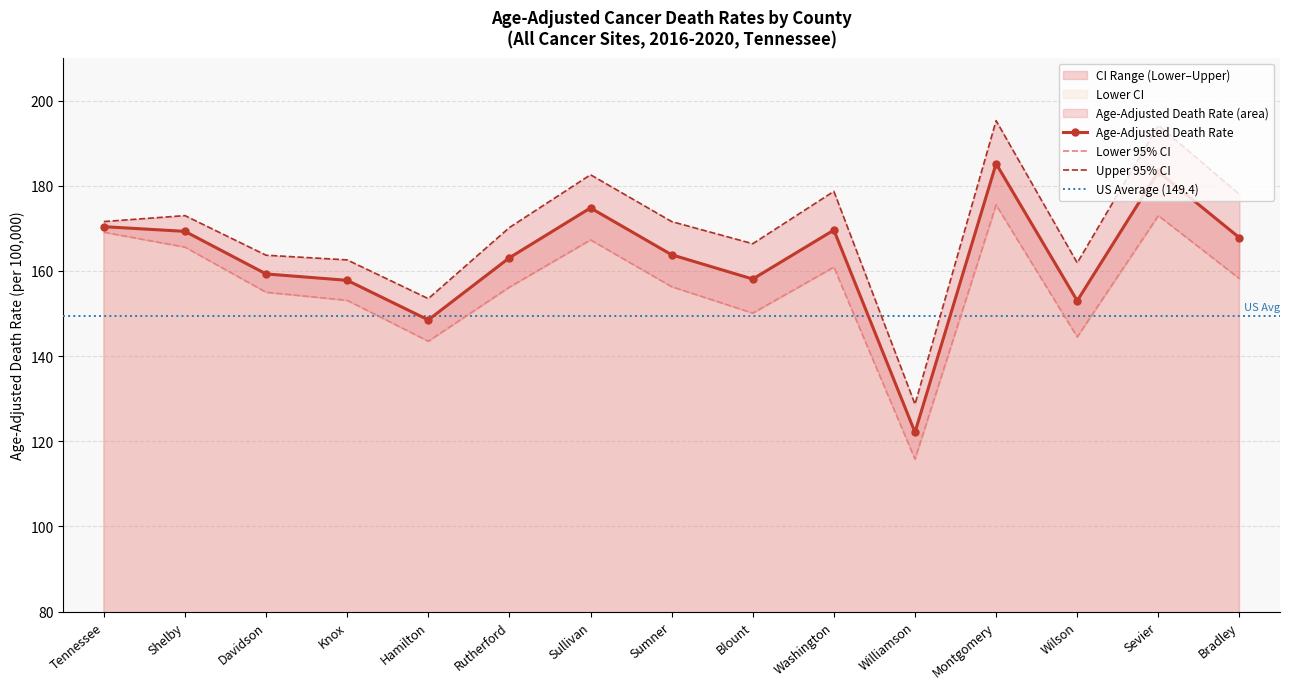

What is the difference between the maximum and minimum values in the Lower CI series?

59.7